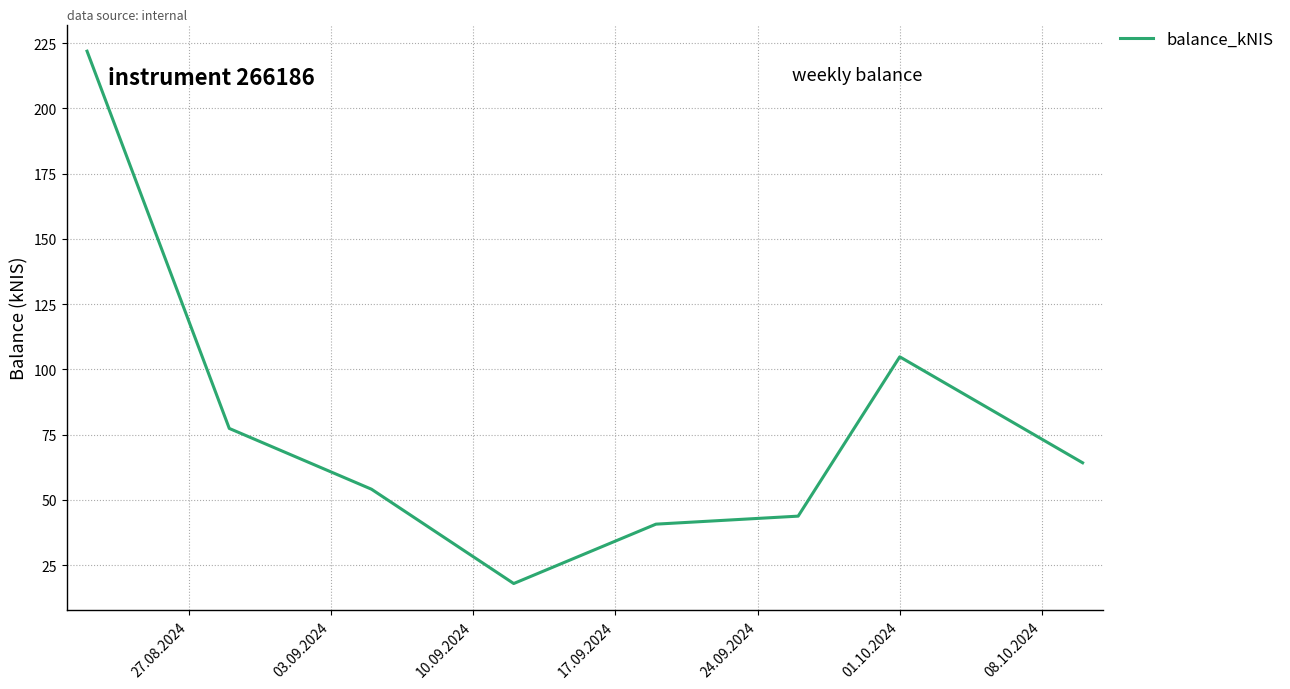

Count the number of values greater than 64.

4